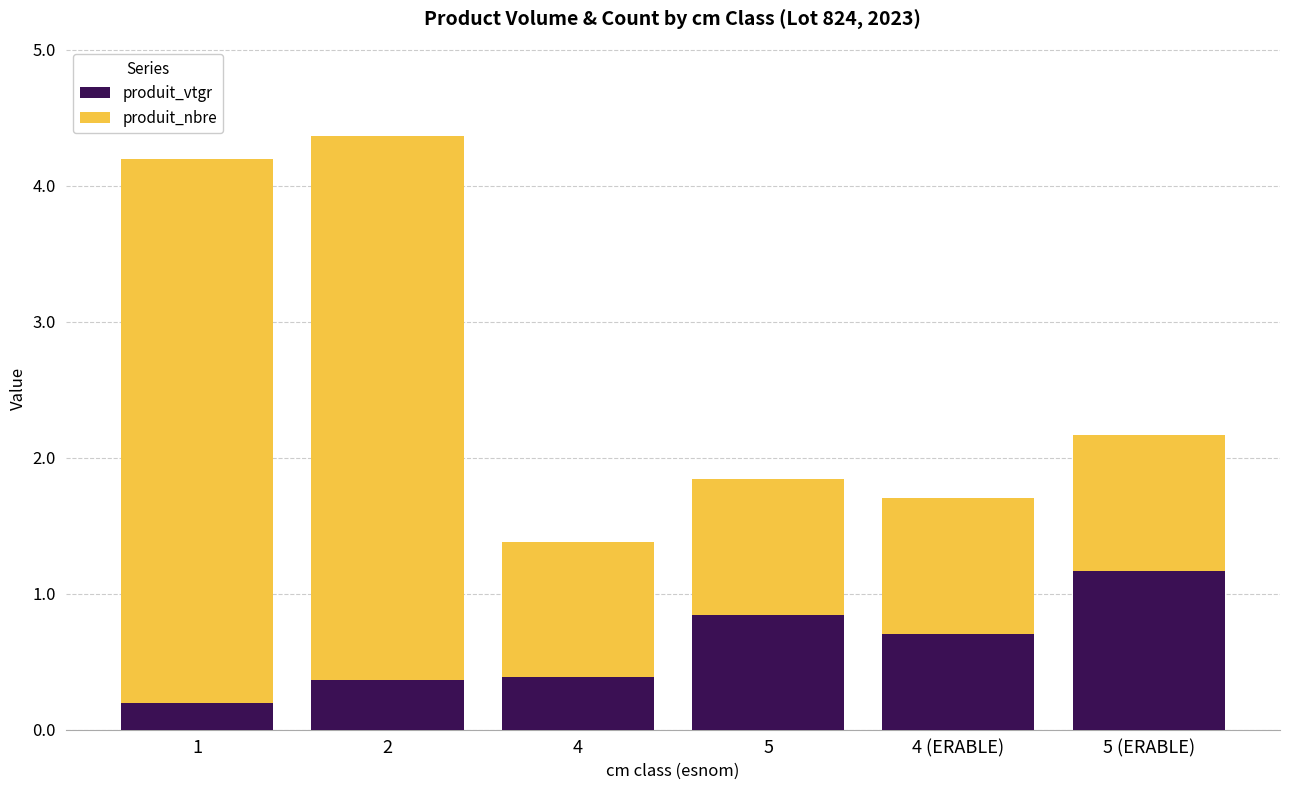

The value of produit_vtgr at 5 is 1.2. True or false?

False